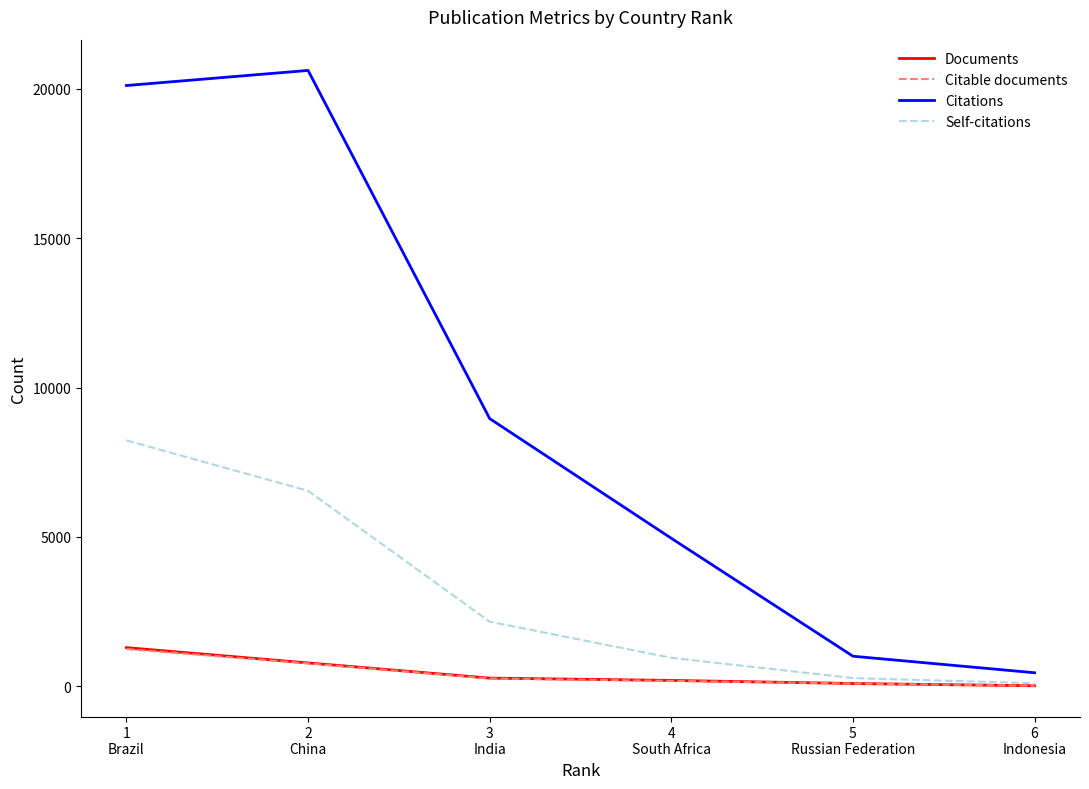

What is the maximum value for Self-citations?

8232